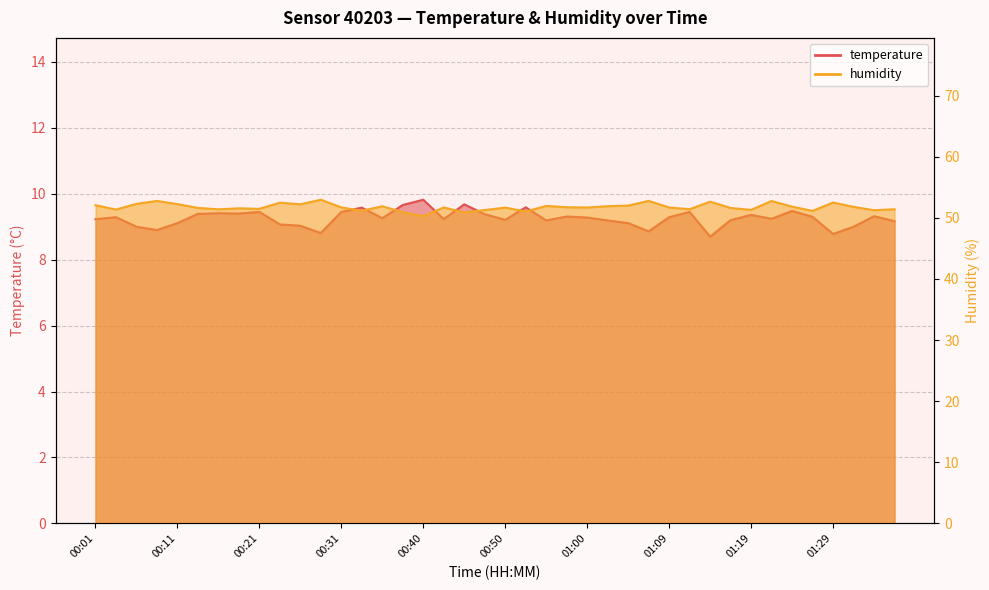

How many lines are shown in the chart?

2